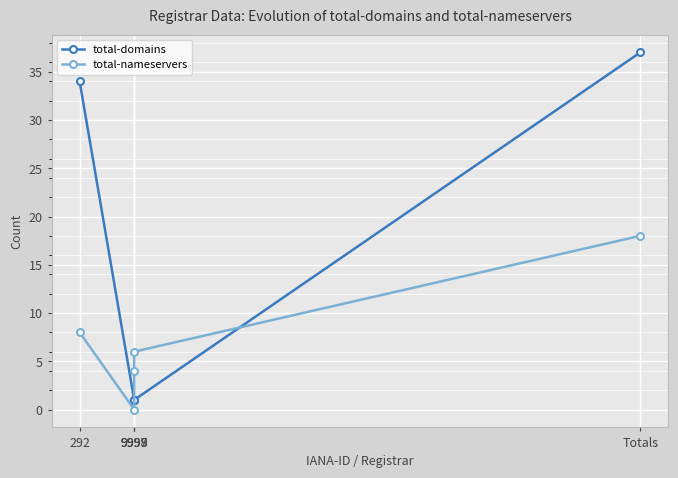

Between 9997 and 9999, which series saw the biggest shift?

total-nameservers